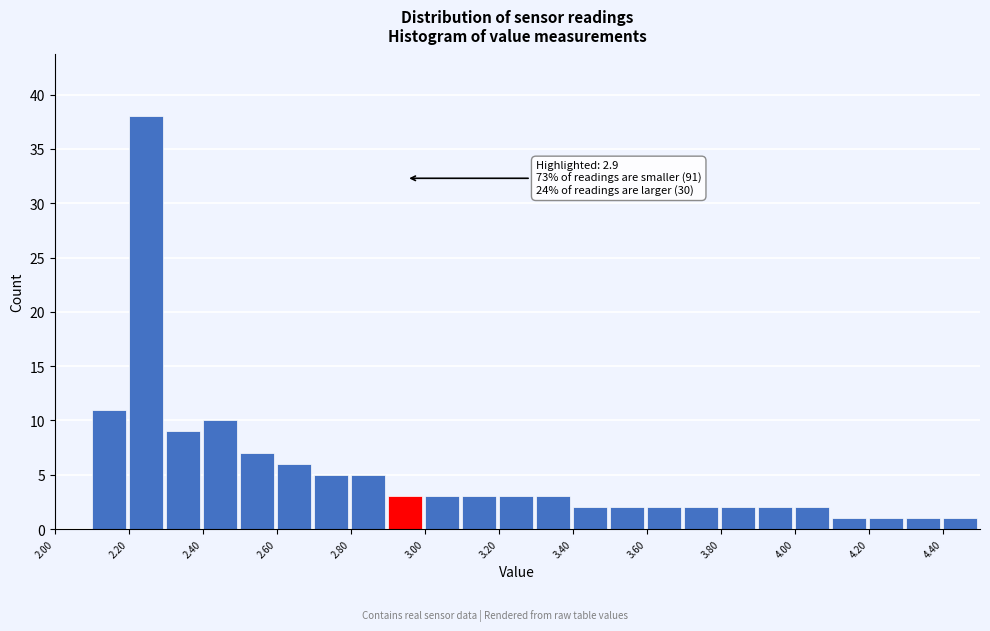

Over which range of the x-axis is the bar tallest?

2.2 to 2.3